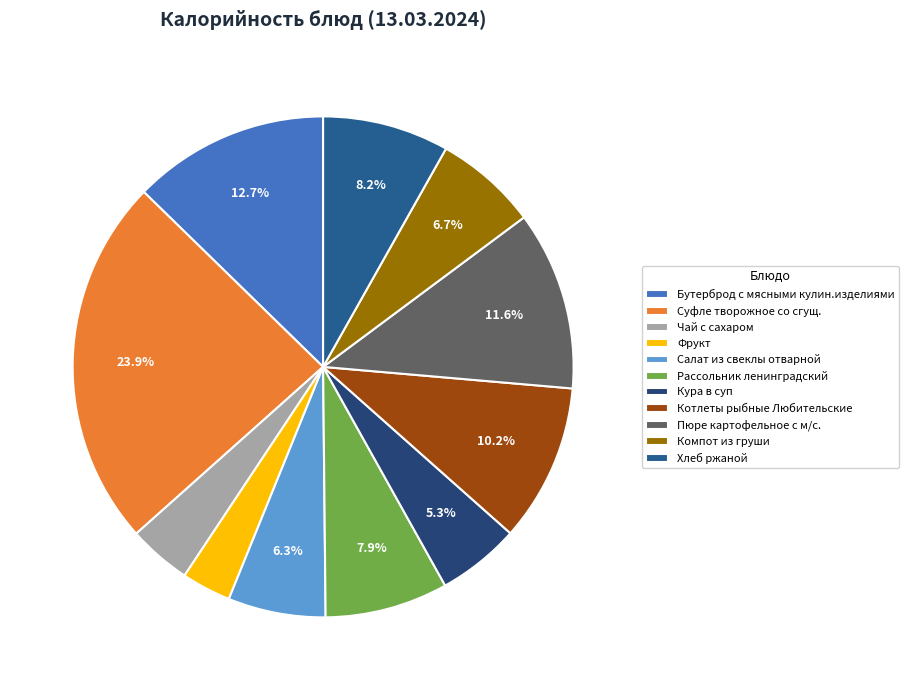

What percentage is the Пюре картофельное с м/с. slice, to the nearest percent?

12%